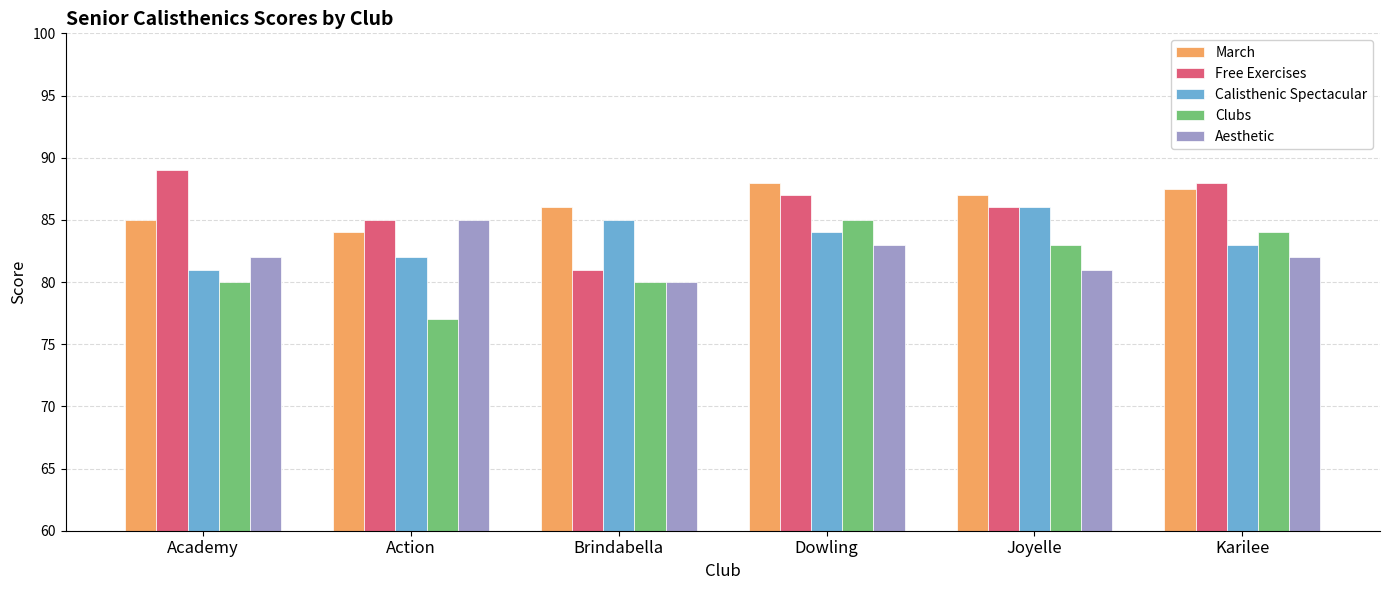

How many categories are shown in the chart?

6